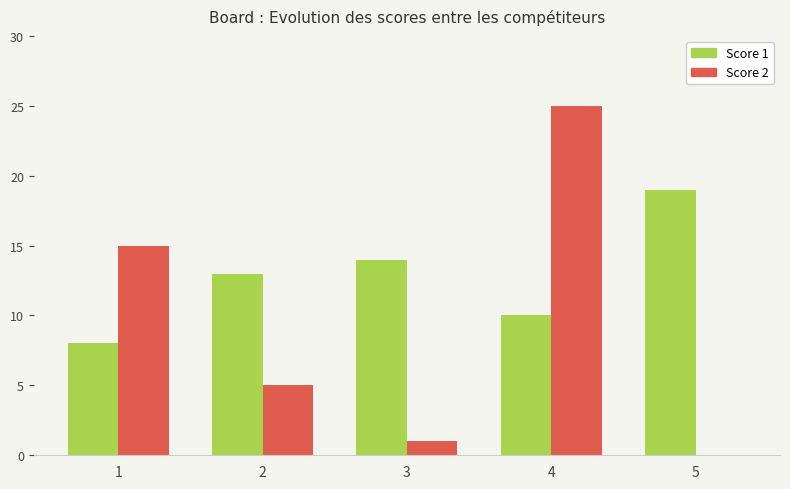

At which label does Score 2 first exceed 5?

1